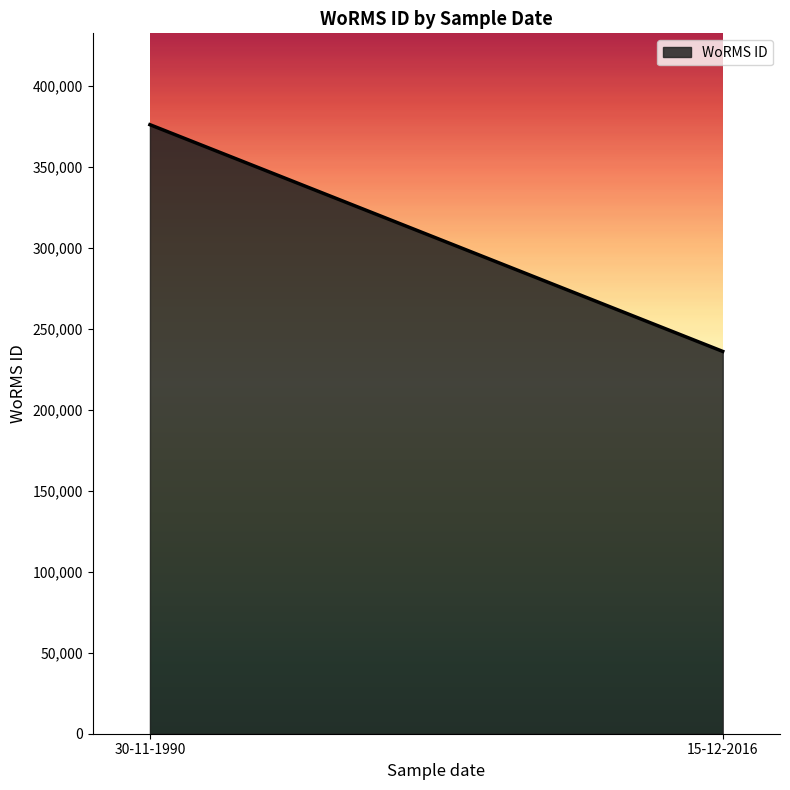

The chart shows a value of 62997 at 15-12-2016. True or false?

False